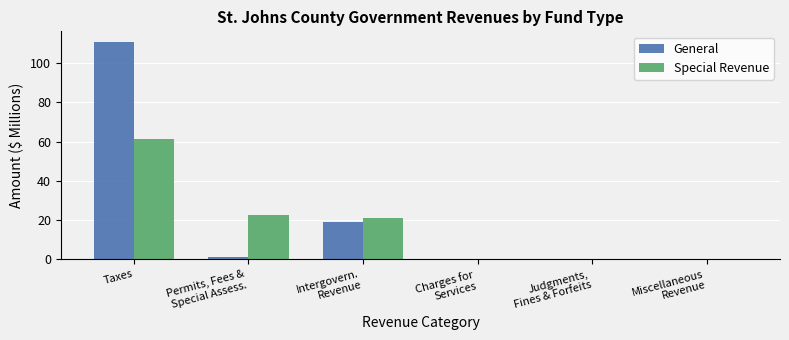

What is the sum of all Special Revenue values?

105.1